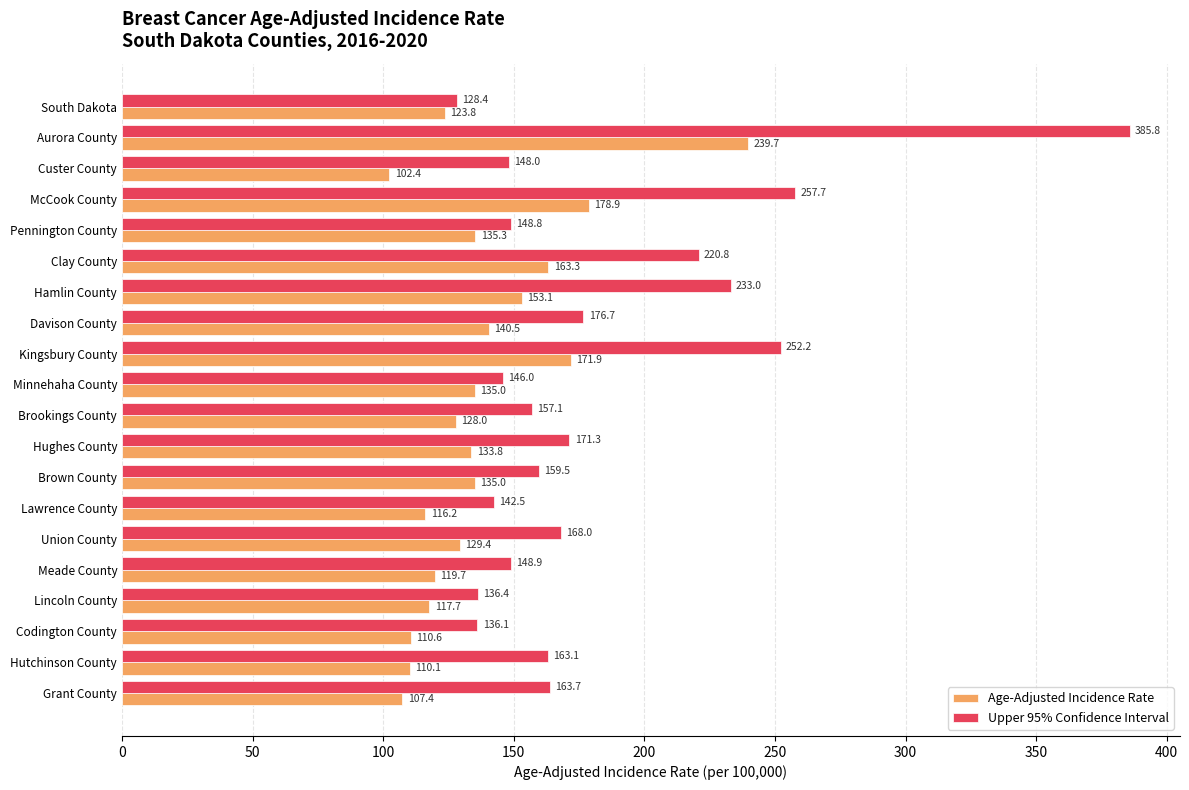

True or false: Upper 95% Confidence Interval has a value of 184.2 at South Dakota.

False